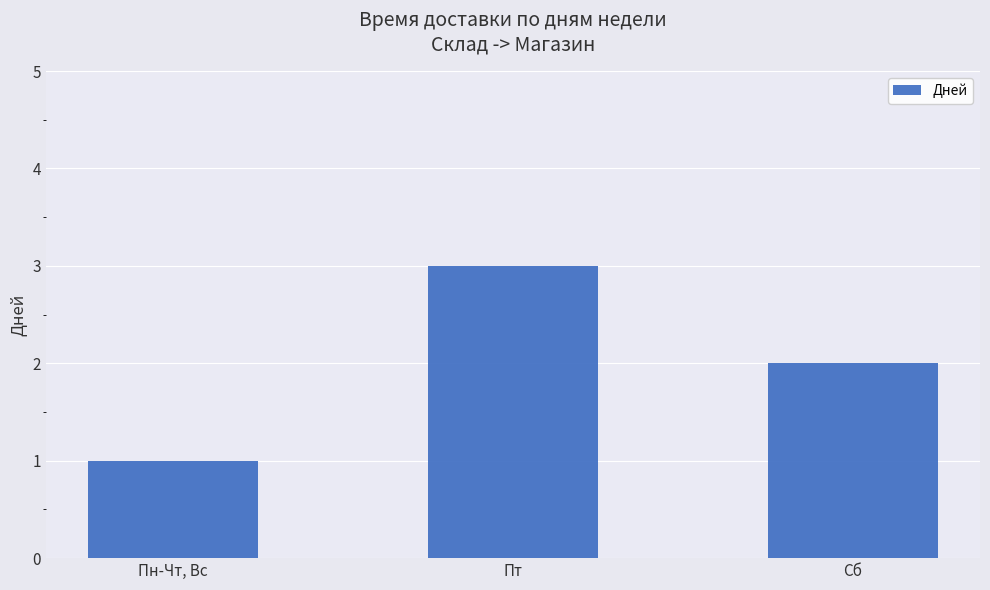

Where does the data first go above 2?

Пт